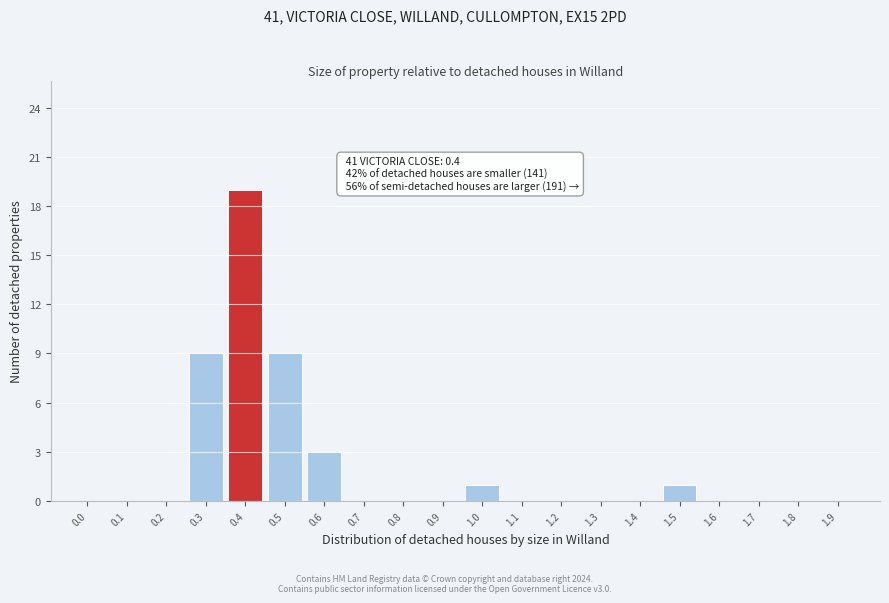

Reading left to right, list all the values displayed in this chart.

0.0=0	0.1=0	0.2=0	0.3=9	0.4=19	0.5=9	0.6=3	0.7=0	0.8=0	0.9=0	1.0=1	1.1=0	1.2=0	1.3=0	1.4=0	1.5=1	1.6=0	1.7=0	1.8=0	1.9=0